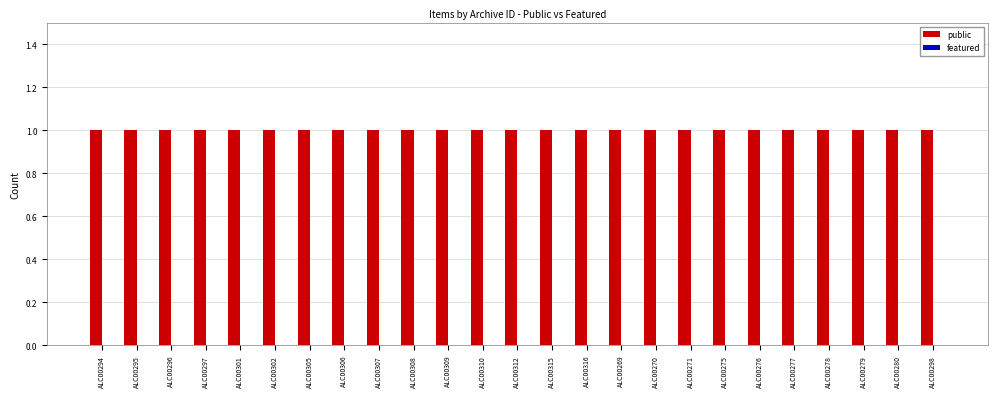

Reading left to right, what are all the values shown in this chart?

public: 1	1	1	1	1	1	1	1	1	1	1	1	1	1	1	1	1	1	1	1	1	1	1	1	1
featured: 0	0	0	0	0	0	0	0	0	0	0	0	0	0	0	0	0	0	0	0	0	0	0	0	0